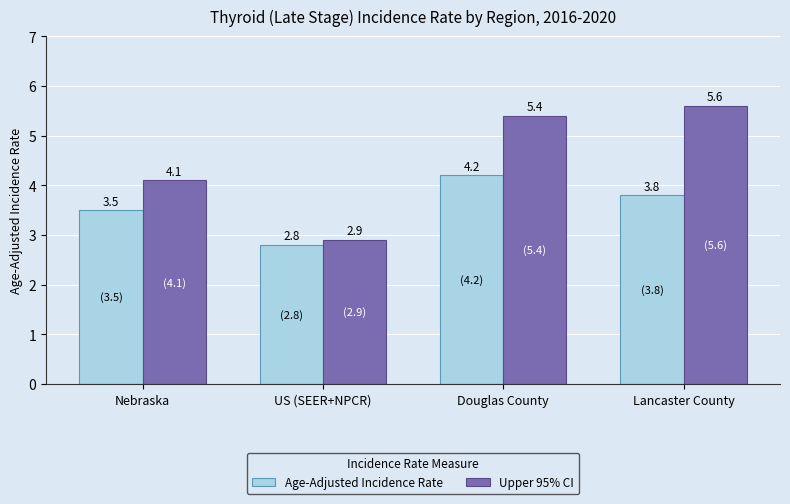

What are all the series names shown in the legend?

Age-Adjusted Incidence Rate, Upper 95% CI